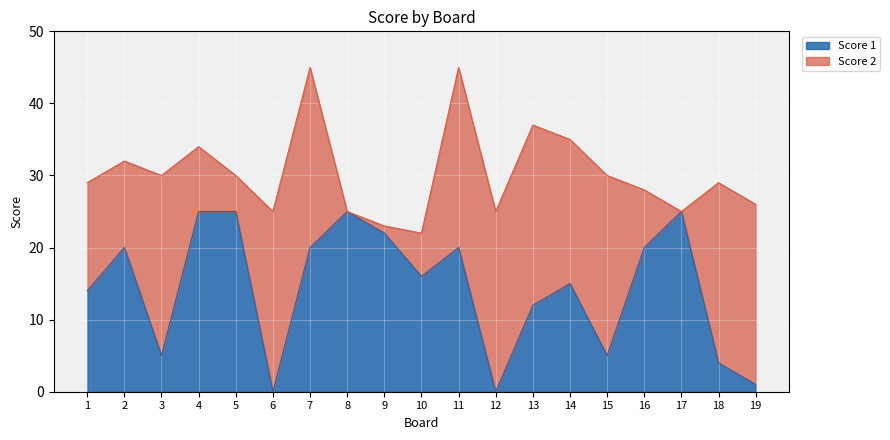

Is it true that Score 1 equals 20 at 14?

False